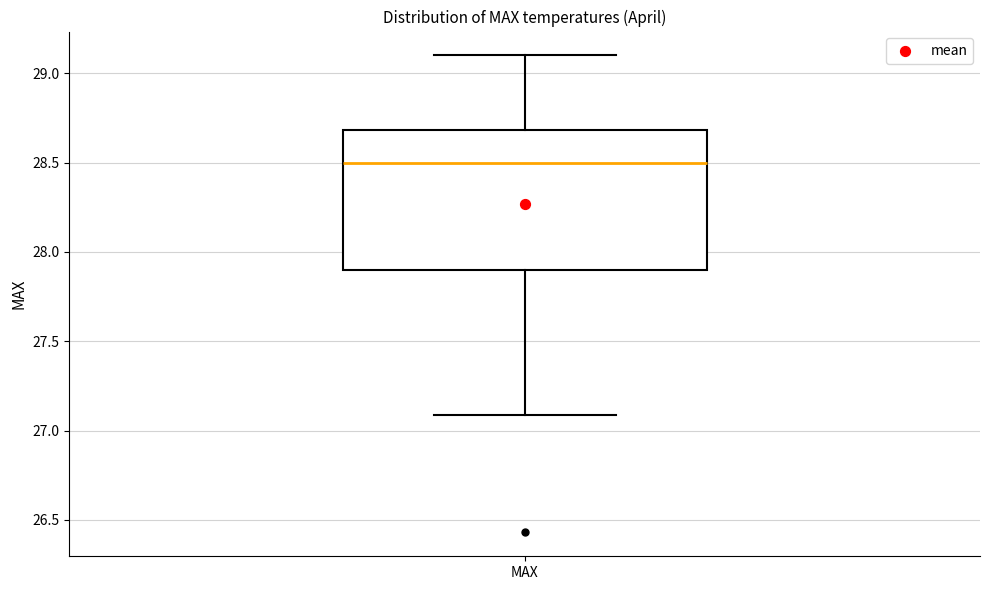

Where does the median line of the box for MAX sit on the y-axis? The values are not printed on the chart, so give them approximately, as read against the axis.

28.5